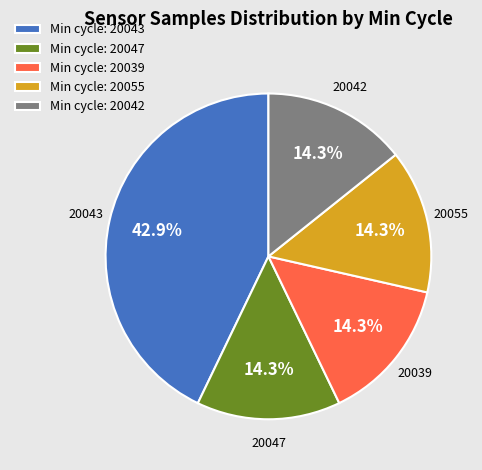

What is the ratio of the value at Min cycle: 20039 to the value at Min cycle: 20042?

1.0